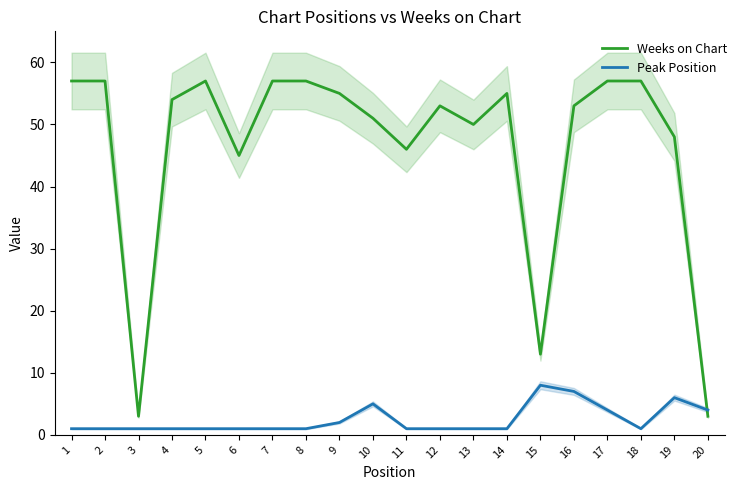

Reading left to right, extract all data points from this chart.

Weeks on Chart: 57	57	3	54	57	45	57	57	55	51	46	53	50	55	13	53	57	57	48	3
Peak Position: 1	1	1	1	1	1	1	1	2	5	1	1	1	1	8	7	4	1	6	4